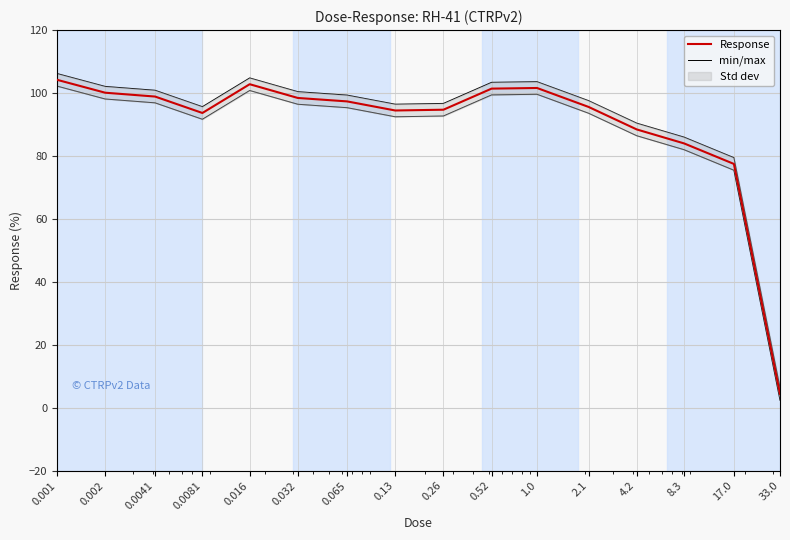

What is the smallest value displayed?

4.4